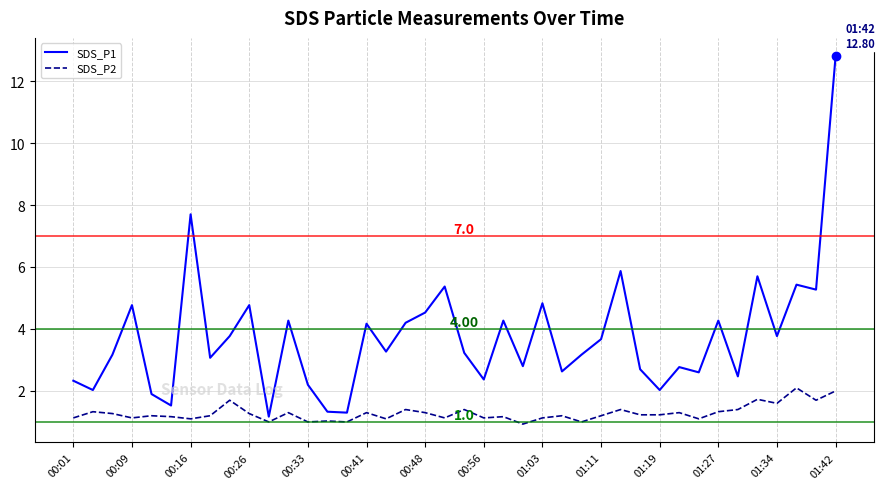

What is the difference between the maximum and minimum values in the SDS_P1 series?

11.6